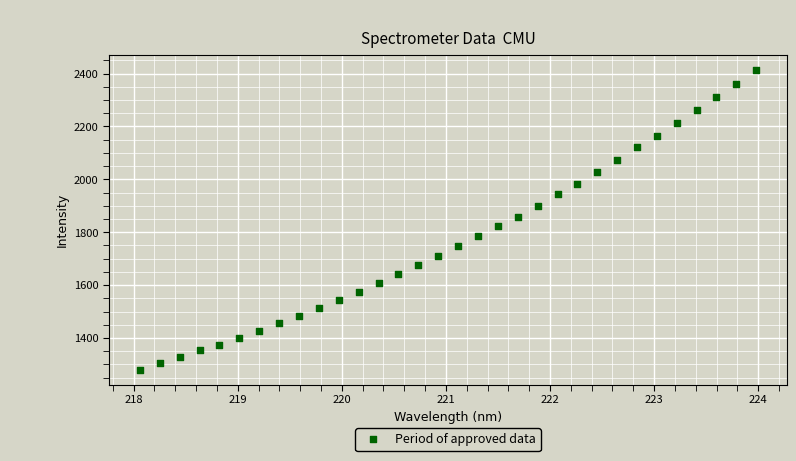

What is the range of Y values (max minus min)?

1134.7